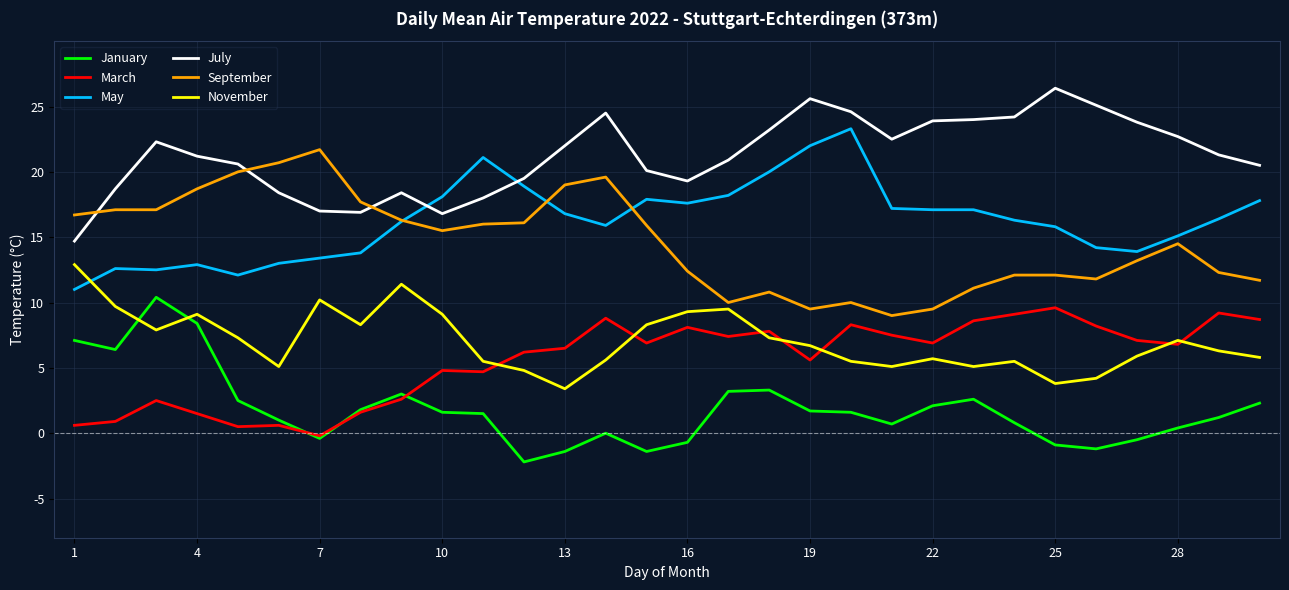

Which series has the largest total across all categories?

July